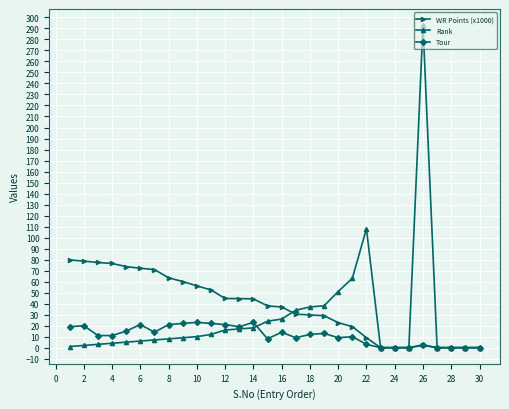

Does the chart have visible grid lines?

Yes